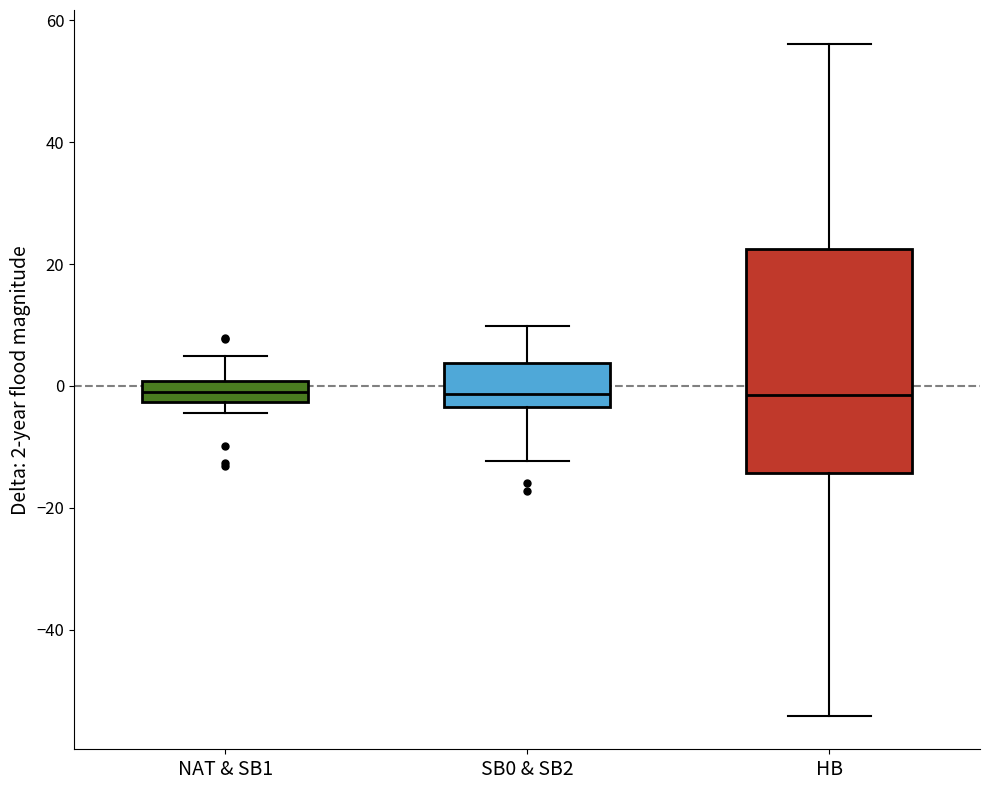

Reading left to right, transcribe this box plot: for each box, give where its median line is, the range the box spans, and where its two whiskers end, as read against the y-axis. The values are not printed on the chart, so give them approximately, as read against the axis.

NAT & SB1: median 0 (inside the box), box -2 to 0, whiskers -4 to 4
SB0 & SB2: median -2, box -4 to 4, whiskers -12 to 10
HB: median -2, box -14 to 22, whiskers -54 to 56